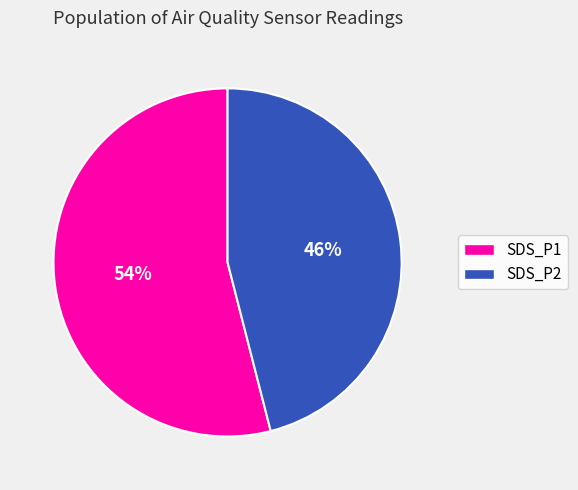

Combined, do SDS_P2 and SDS_P1 account for over 50%?

Yes